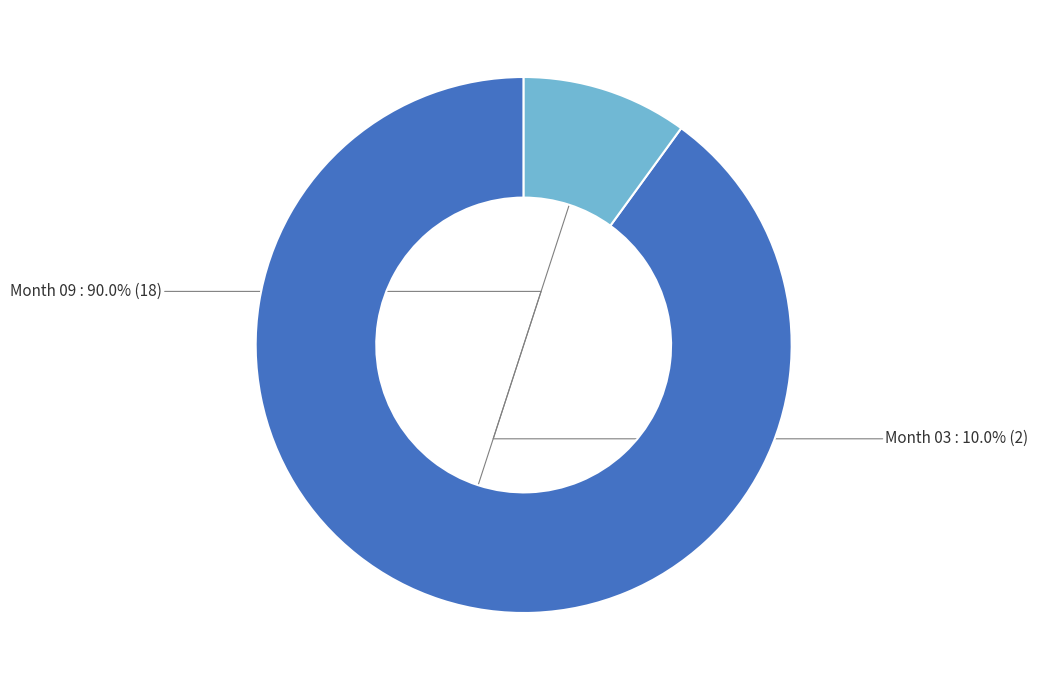

Is there a majority slice in this chart?

Yes